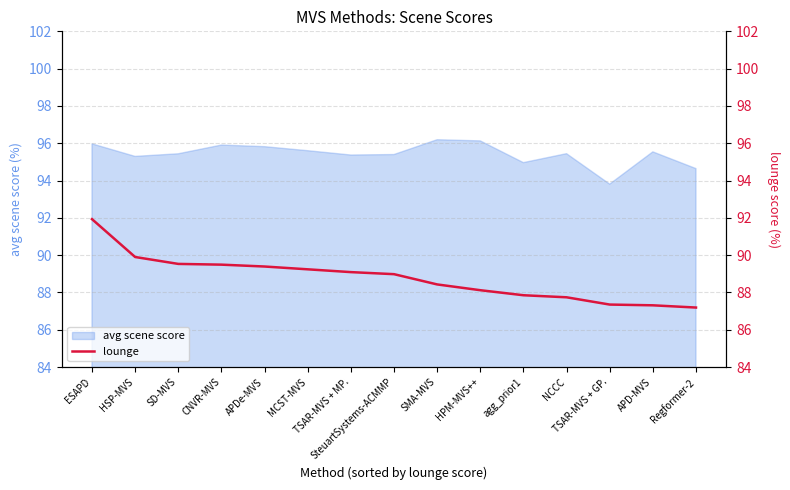

At which label does the data first exceed 88?

ESAPD